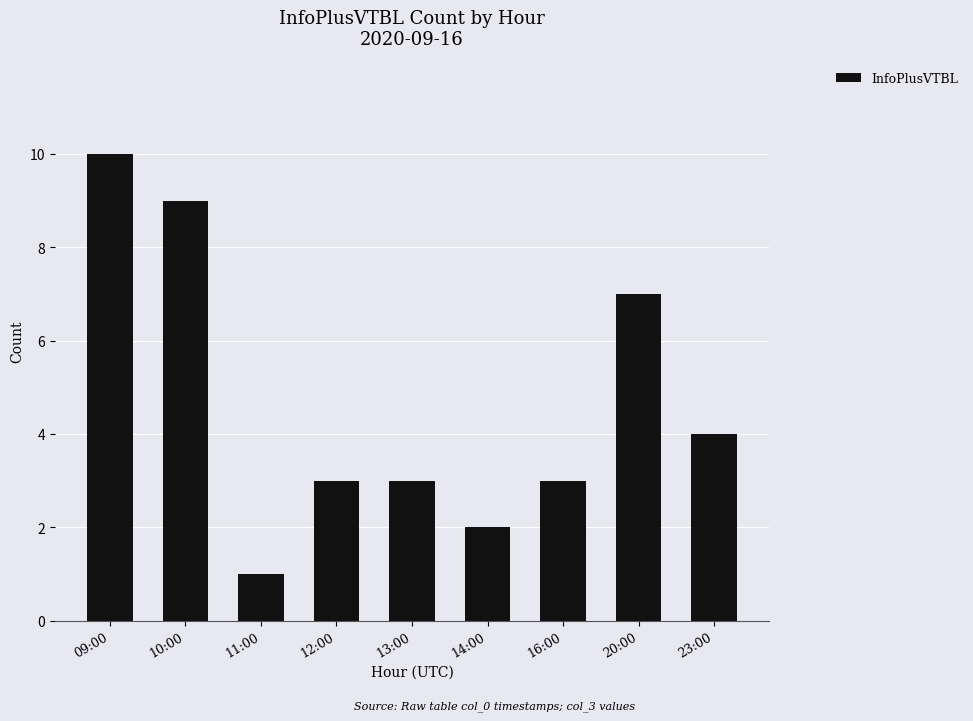

What is the sum of the values at 13:00 and 23:00?

7